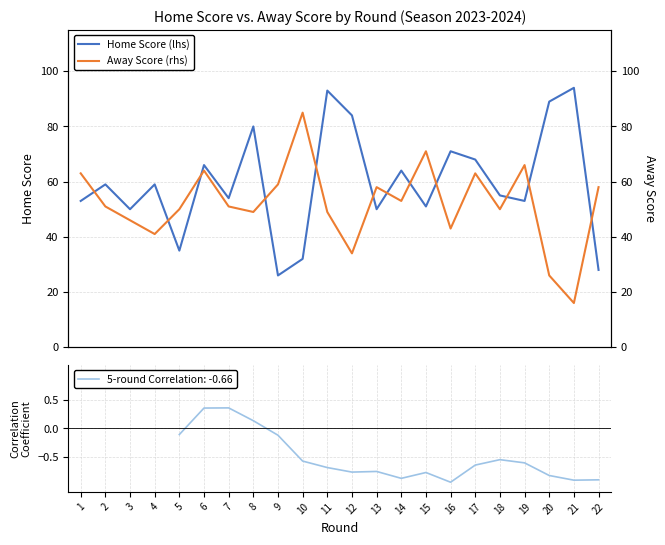

At which category does the chart reach its peak across all series?

21